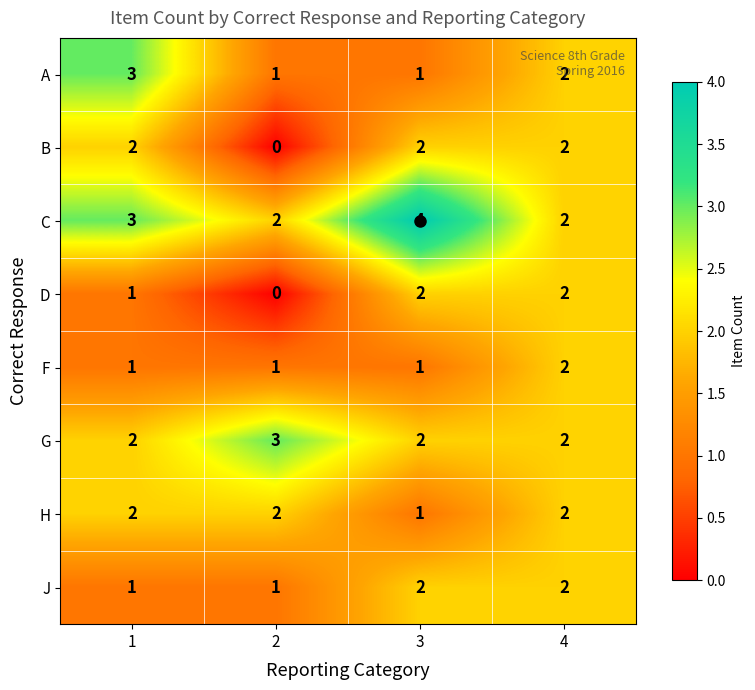

The B series shows 2 at 4. True or false?

True